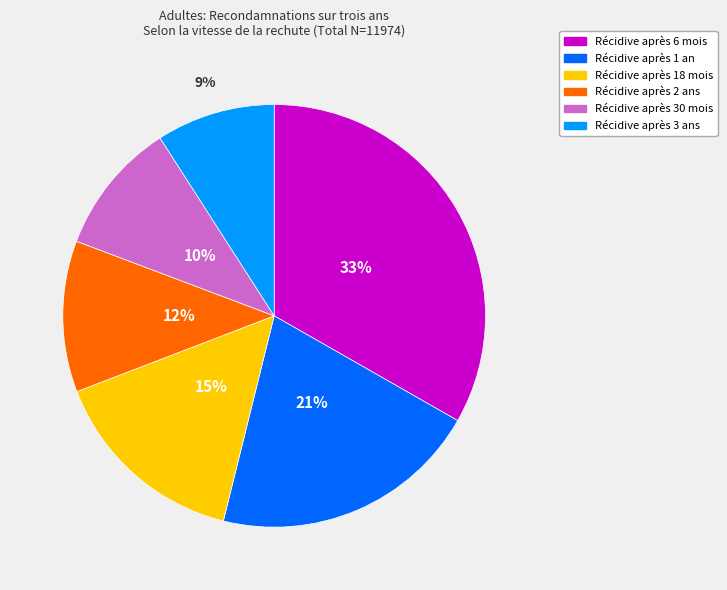

To the nearest percent, what is the difference between the largest and smallest slice percentages?

24%